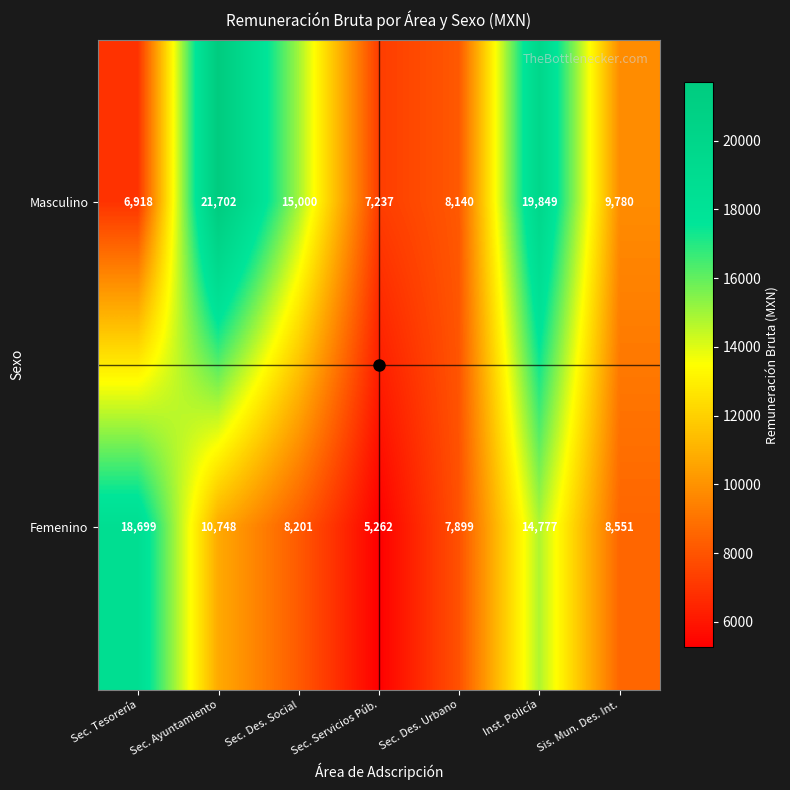

Is it true that Femenino equals 12789 at Sec. Des. Social?

False